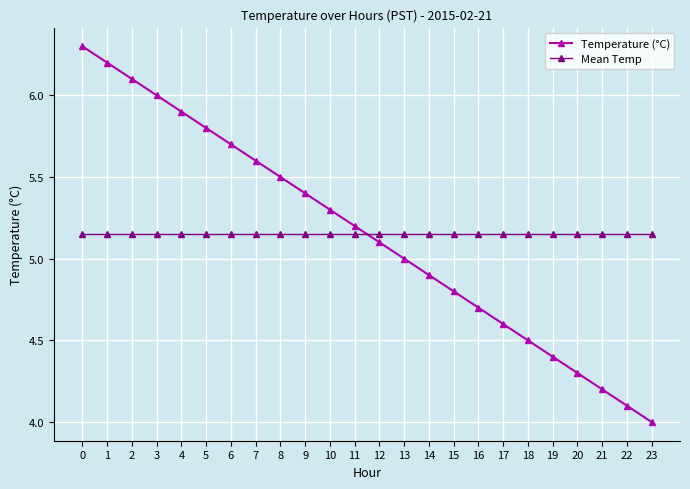

List the series in order of their peak value, highest first.

Temperature (°C), Mean Temp